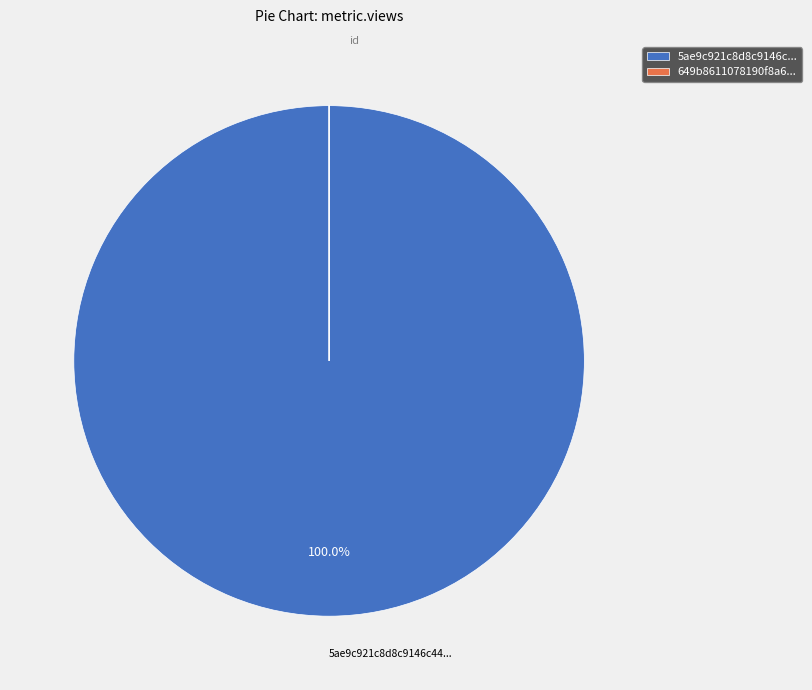

Is there any slice that represents more than half of the pie?

Yes